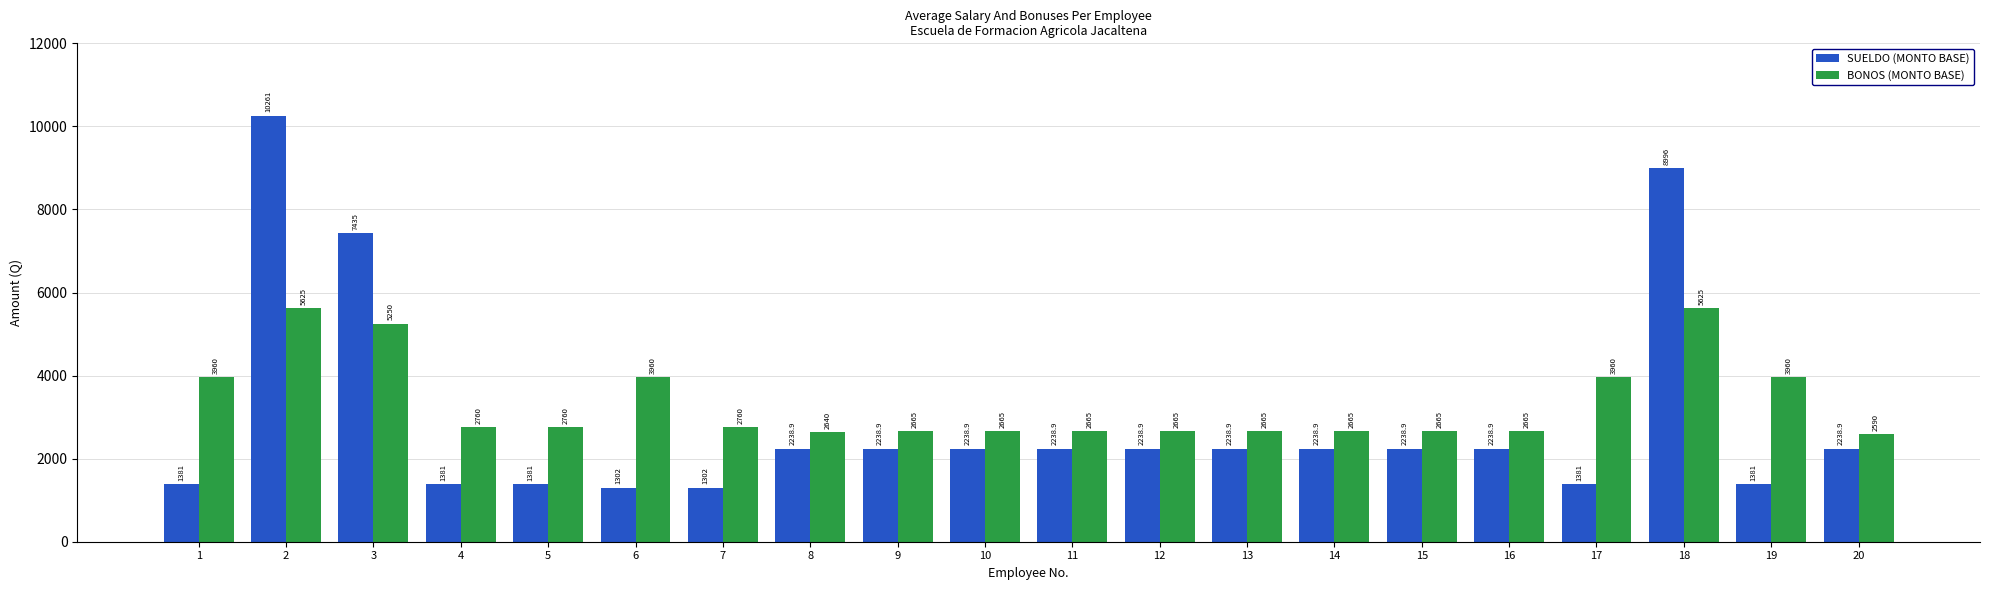

The BONOS (MONTO BASE) series shows 3960.0 at 1. True or false?

True